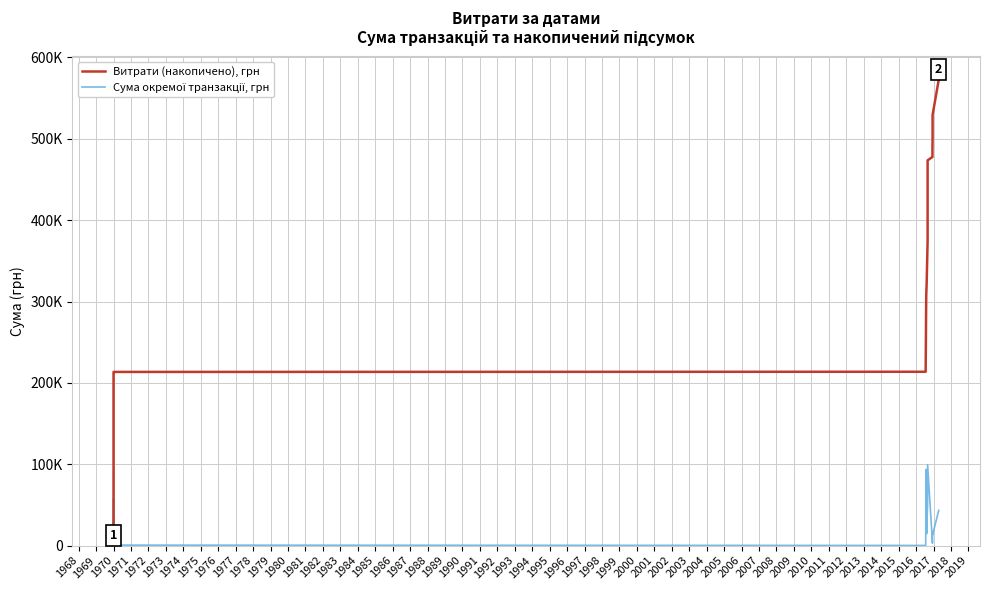

The Витрати (накопичено), грн series shows 134200.5 at 1970. True or false?

False